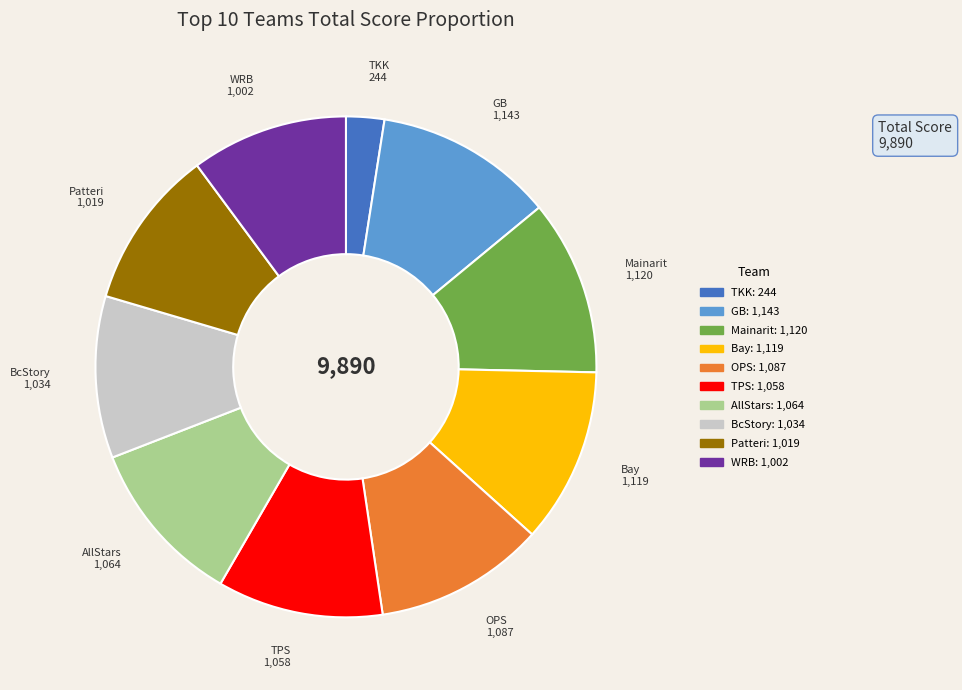

Is there any slice that represents more than half of the pie?

No